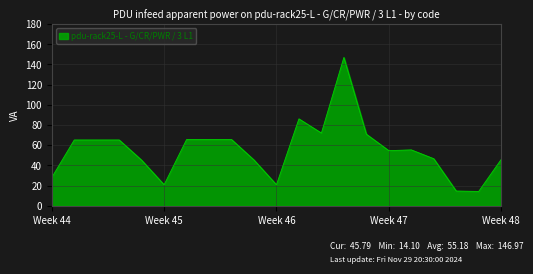

What is the smallest value displayed?

14.1